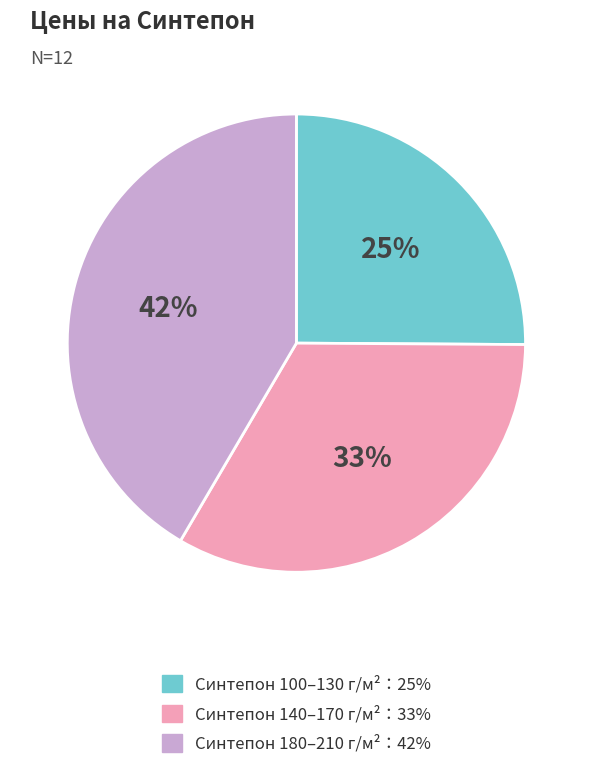

Does any single category account for the majority?

No